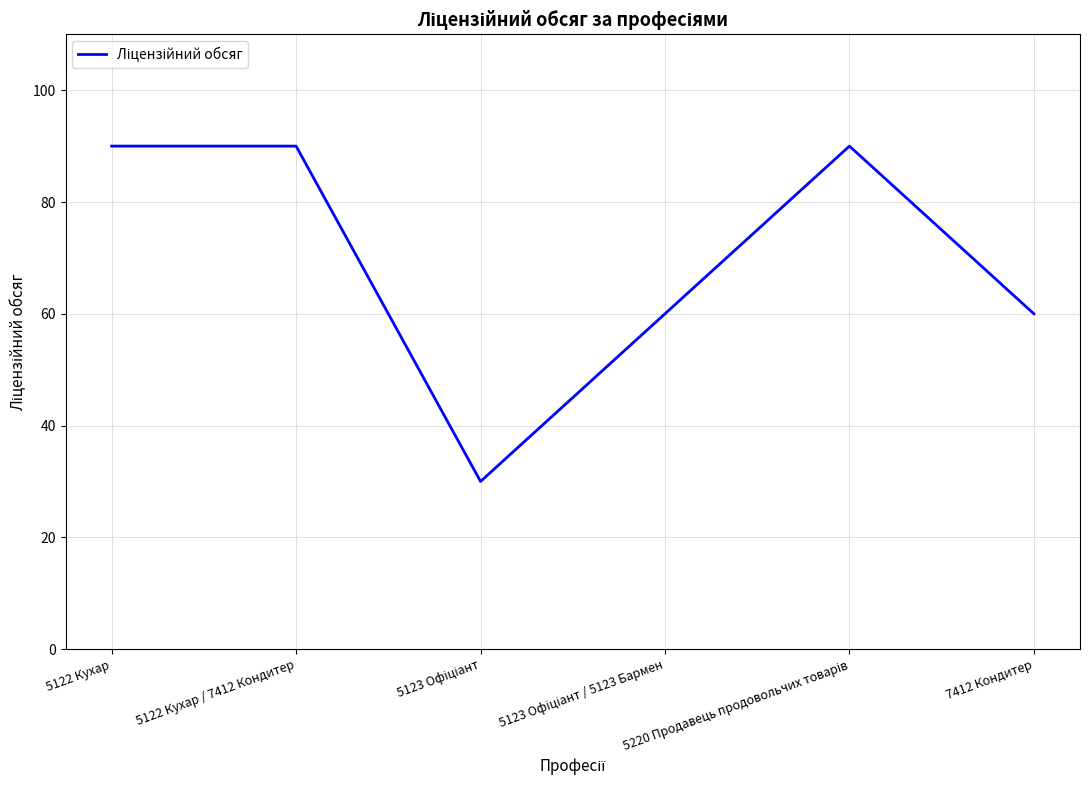

True or false: the data has more than 2 interior local peaks.

False